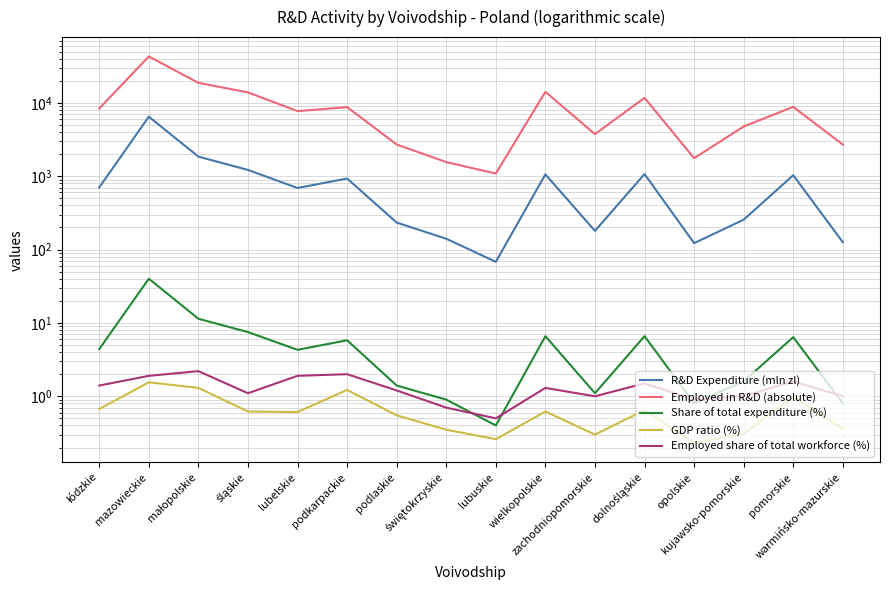

What is the total value across all series at lubuskie?

1157.3